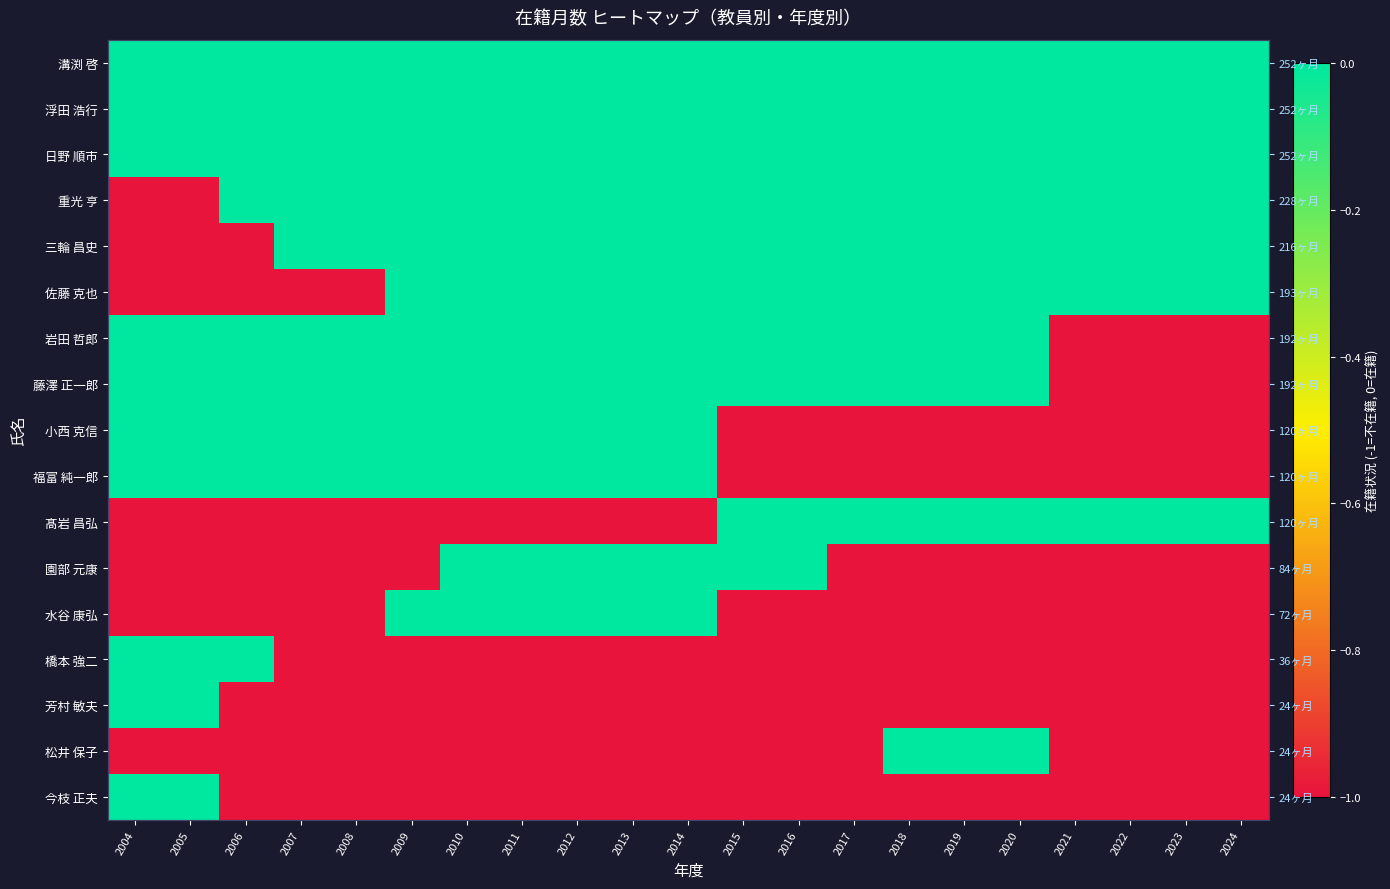

Is the value of 日野 順市 at 2006 greater than the value of 福富 純一郎 at 2008?

No